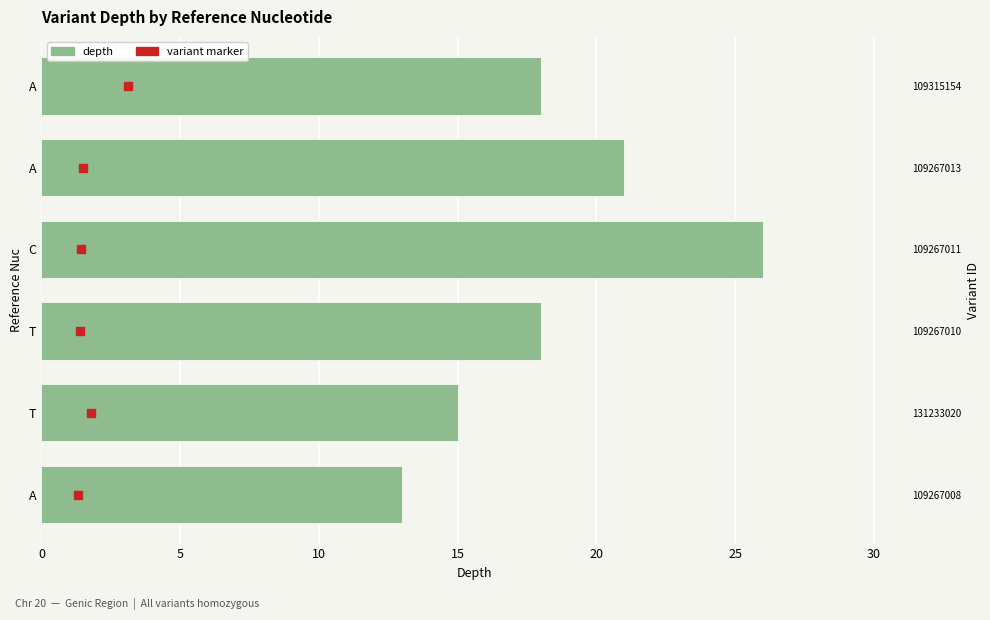

What is the difference between the maximum and minimum values?

13